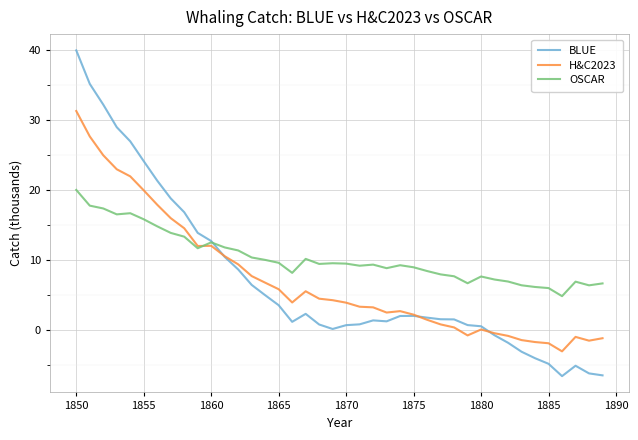

Which series has the largest total across all categories?

OSCAR